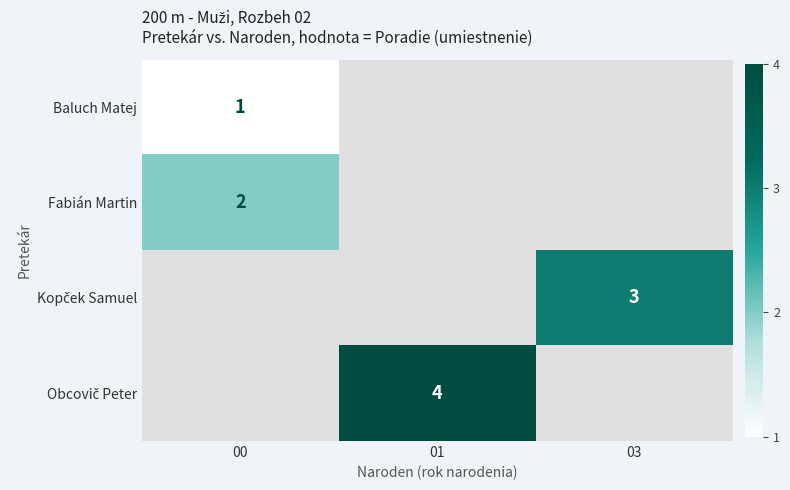

The value of Fabián Martin at 00 is 2. True or false?

True